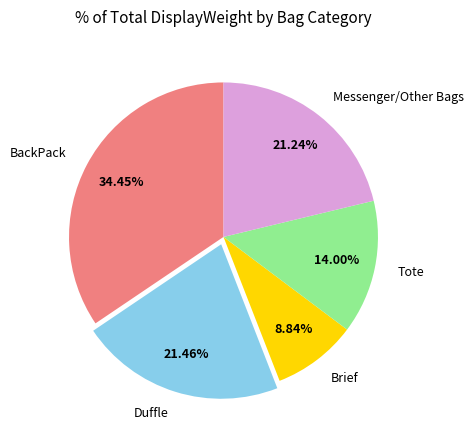

Does any single category account for the majority?

No